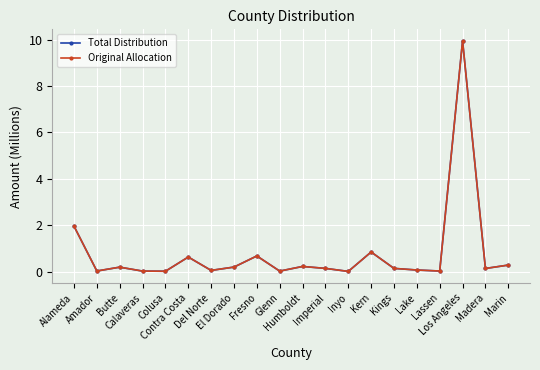

At Kings, list the series in order from smallest to largest.

Total Distribution, Original Allocation